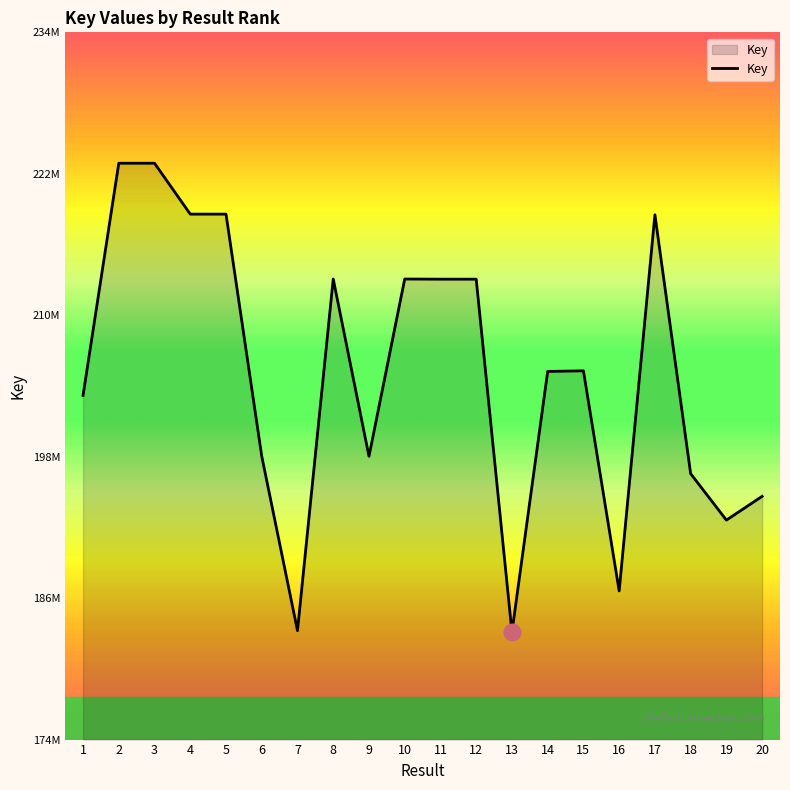

True or false: there are more than 1 points higher than both neighbors.

True